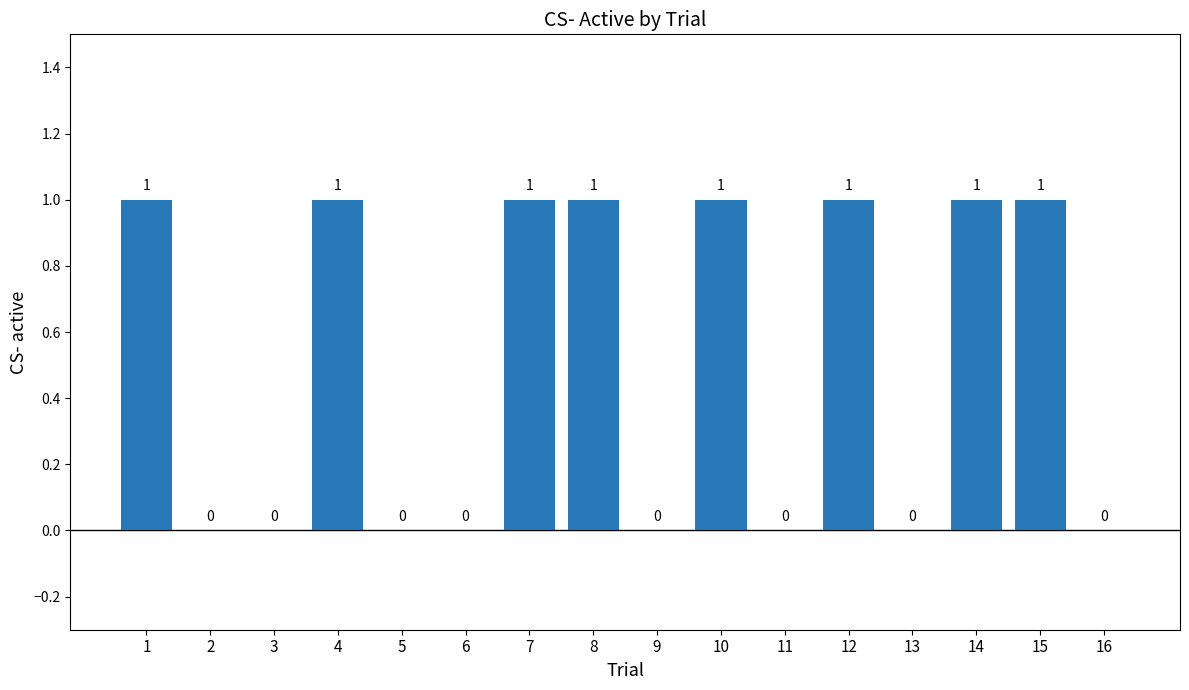

Is it true that the value at 13 is 0?

True